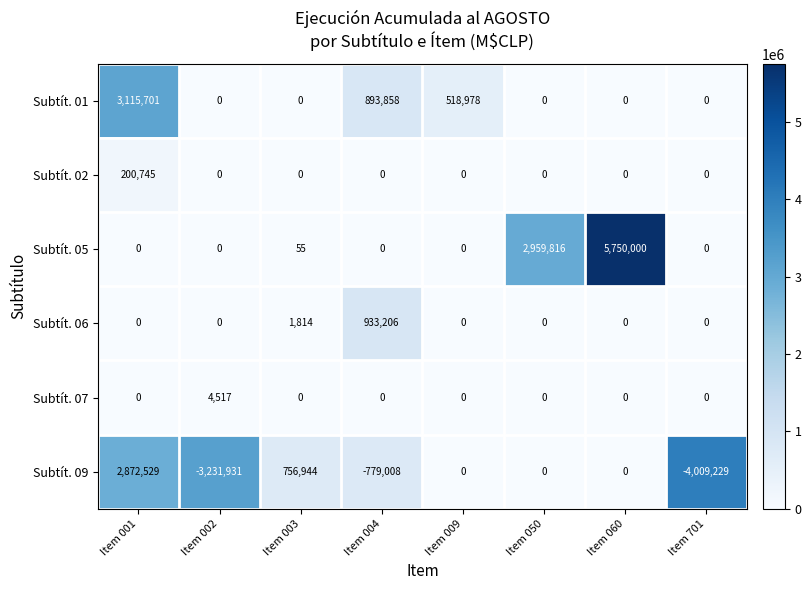

True or false: Subtít. 09 has a value of 4511422 at Item 001.

False